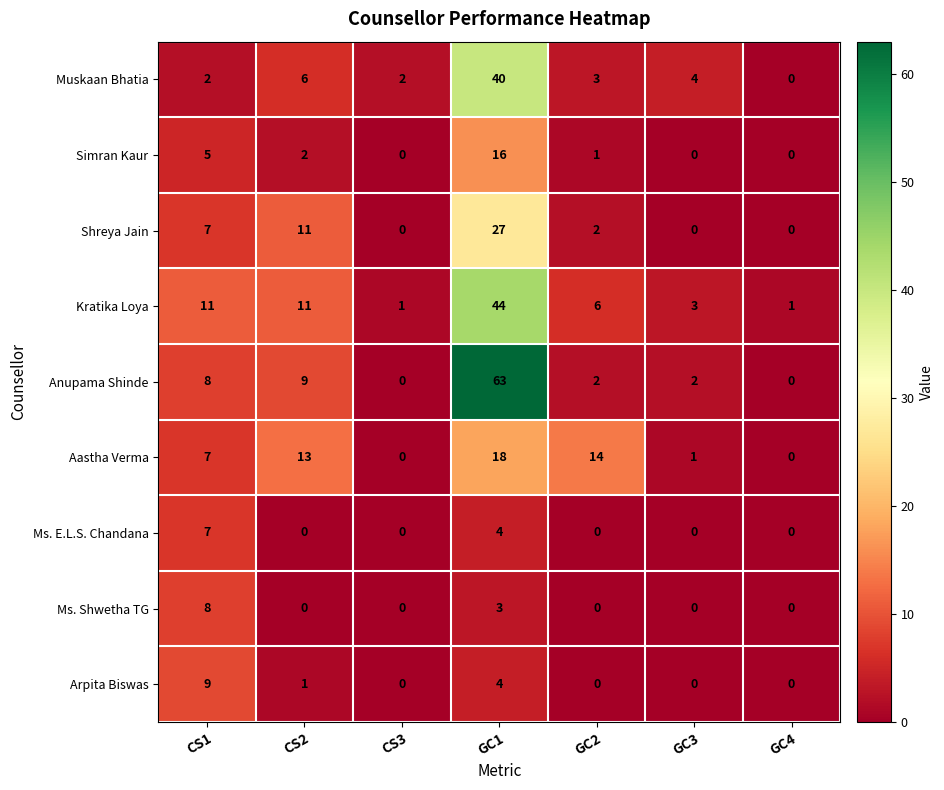

What is the difference between the Ms. Shwetha TG values at GC1 and GC4?

3